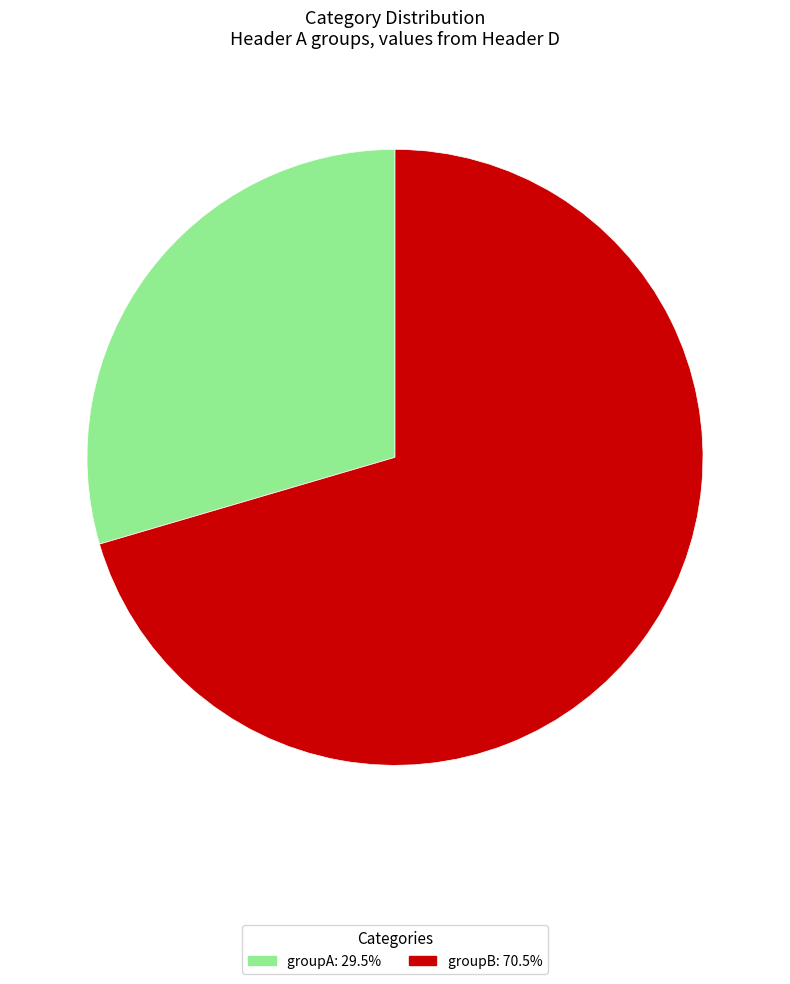

Which has a higher value, groupA or groupB?

groupB